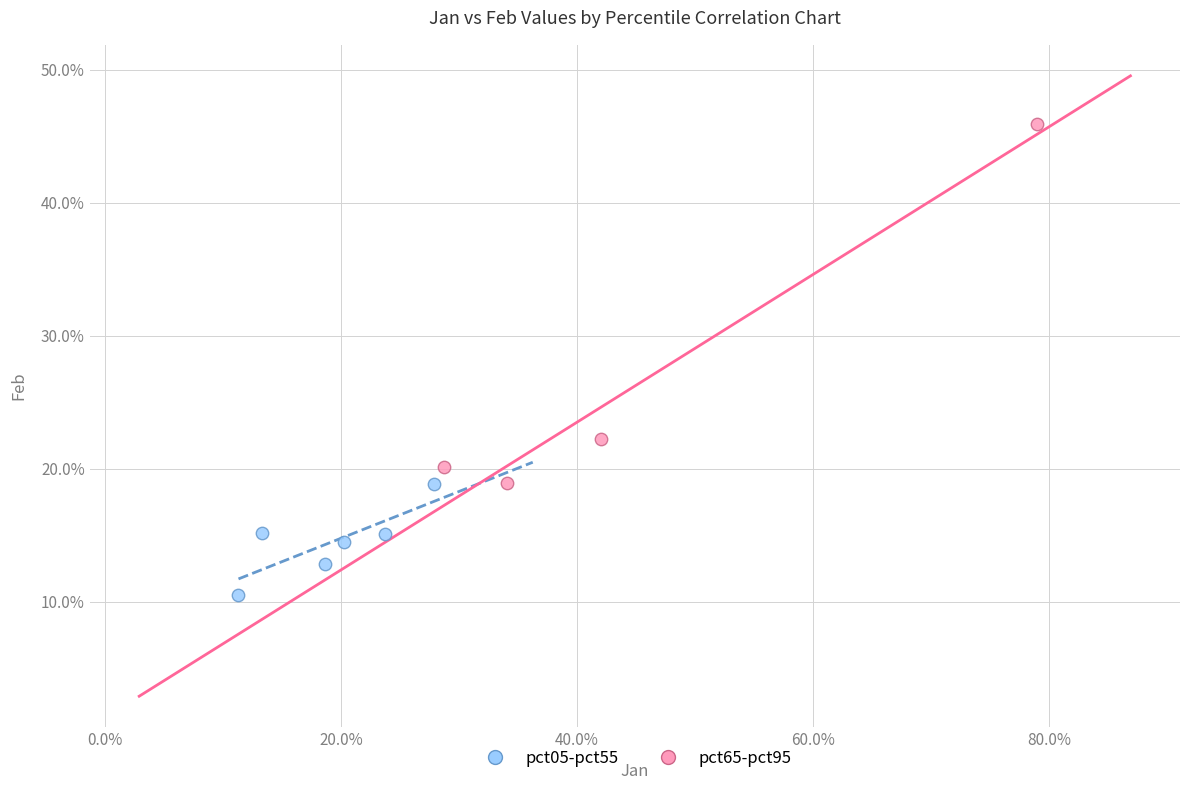

Which series contains the lowest Y value?

pct05-pct55